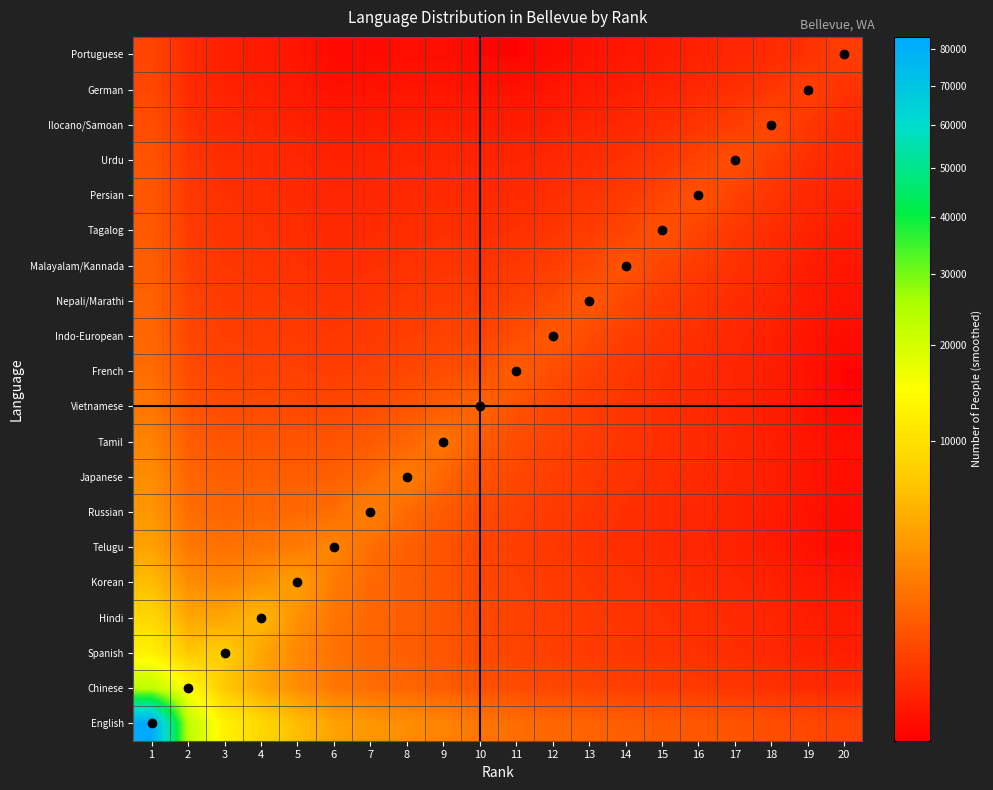

Which has a higher value, 8 or 10?

8